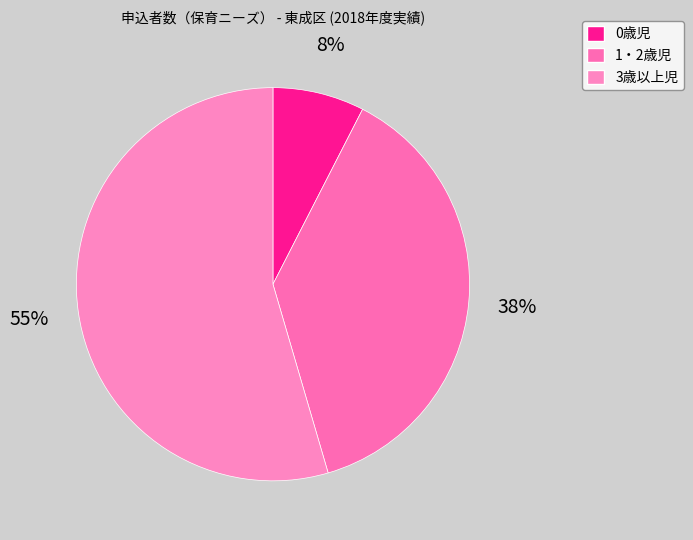

To the nearest percent, what is the combined percentage of 1・2歳児 and 0歳児?

45%